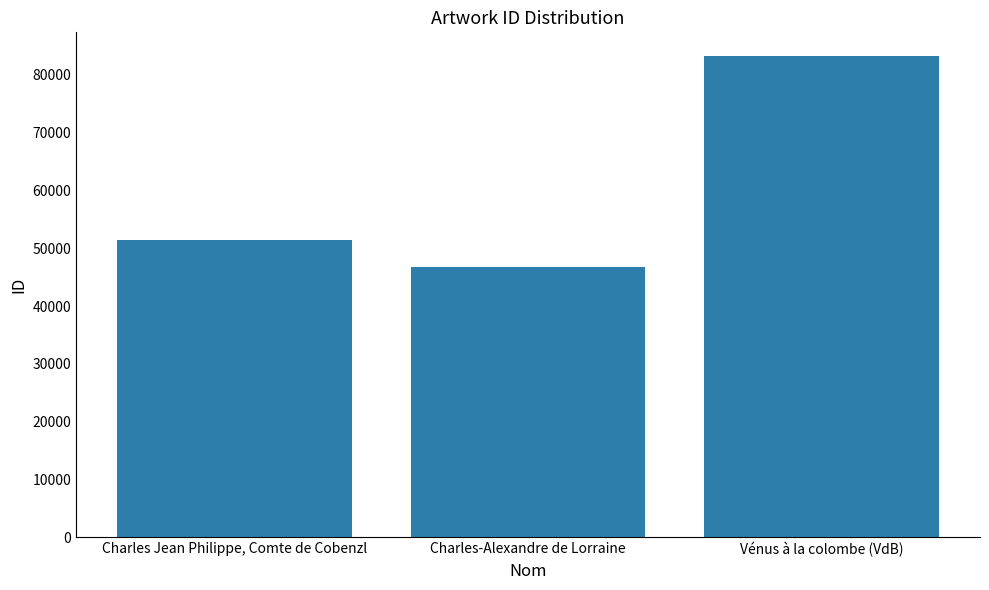

Reading right to left, list all the values displayed in this chart.

83187	46831	51403